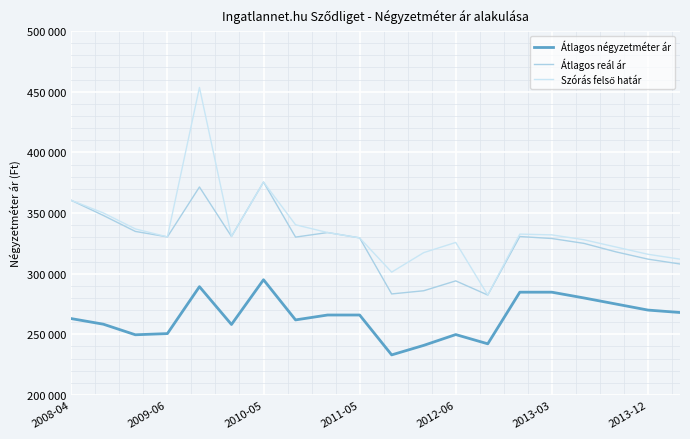

True or false: Átlagos reál ár and Átlagos négyzetméter ár cross at least once.

False